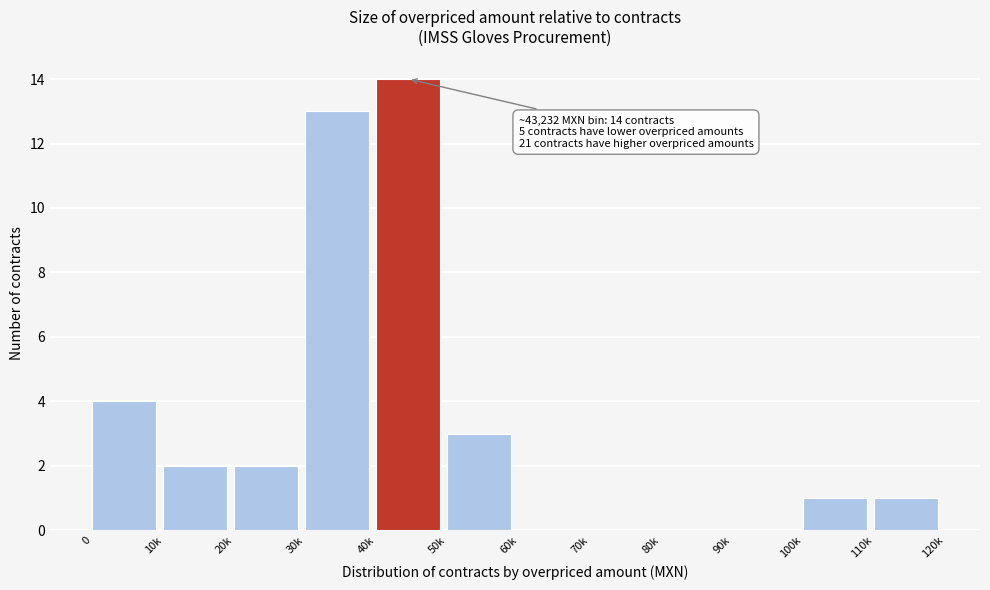

Reading right to left, list all the values displayed in this chart.

110k=1	100k=1	90k=0	80k=0	70k=0	60k=0	50k=3	40k=14	30k=13	20k=2	10k=2	0=4